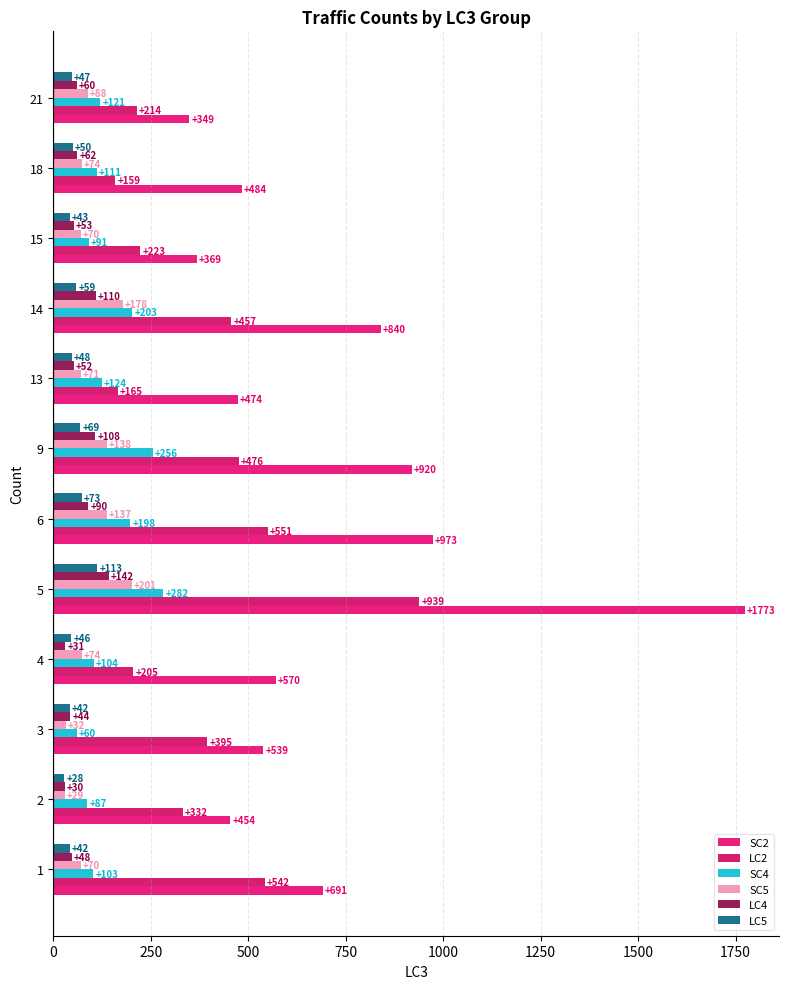

Which series has the largest total across all categories?

SC2